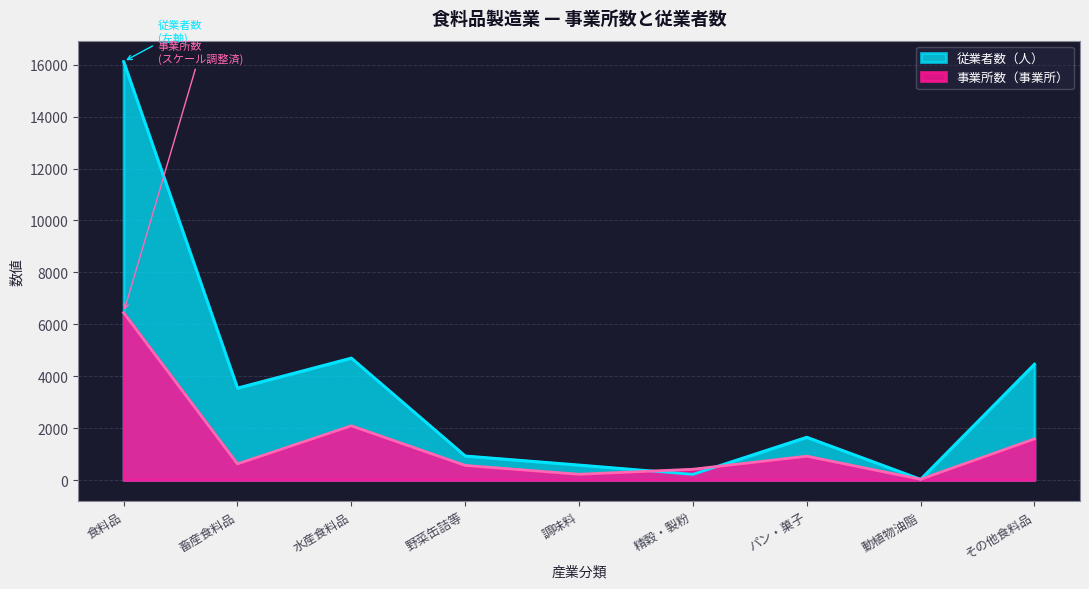

At how many categories does at least one series exceed 8956?

1